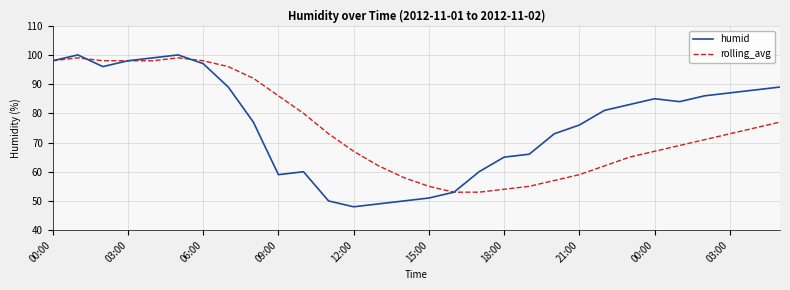

What is the difference between the second highest and minimum values in the rolling_avg series?

46